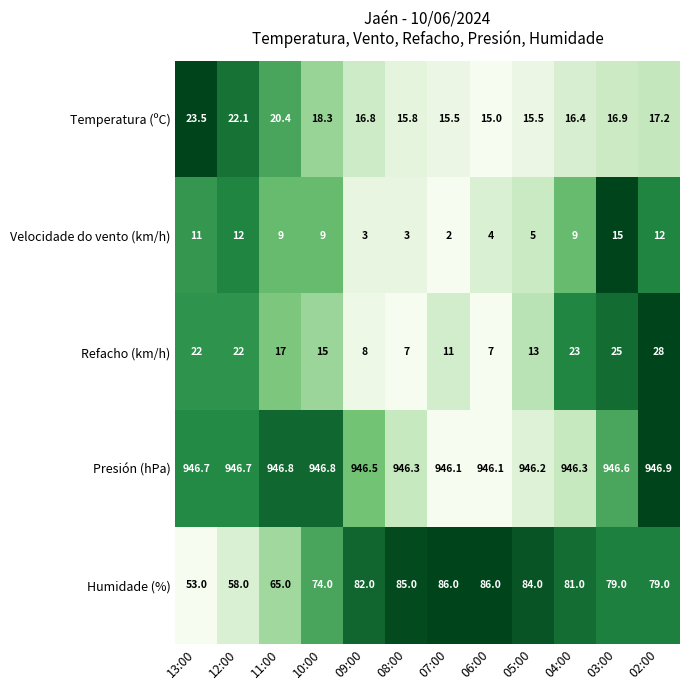

What is the difference between the second highest and second lowest values in the Refacho (km/h) series?

18.0